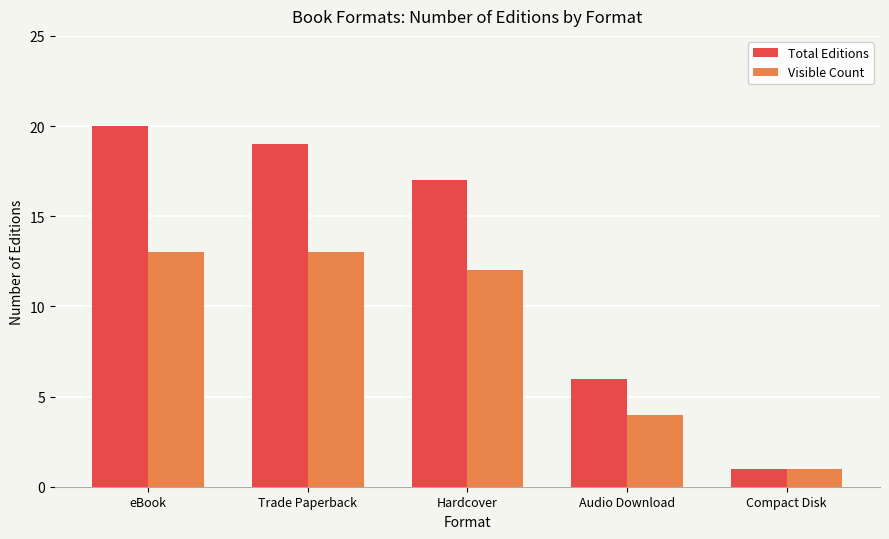

List the labels in order of Total Editions value, largest first.

eBook, Trade Paperback, Hardcover, Audio Download, Compact Disk